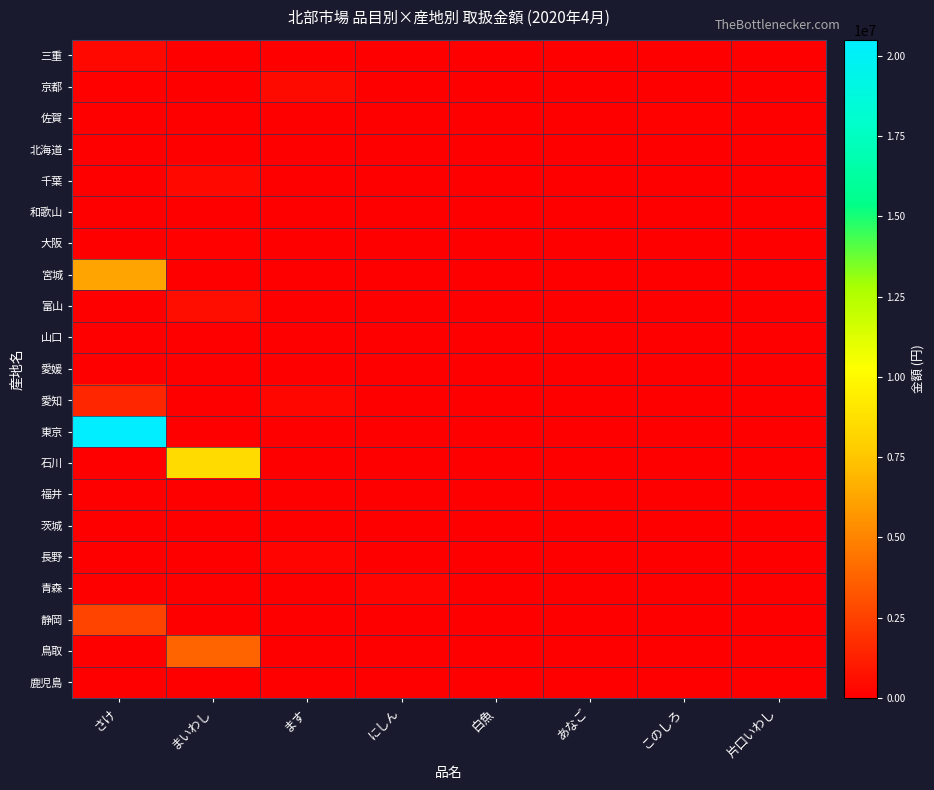

Which has a higher value, あなご or さけ?

さけ